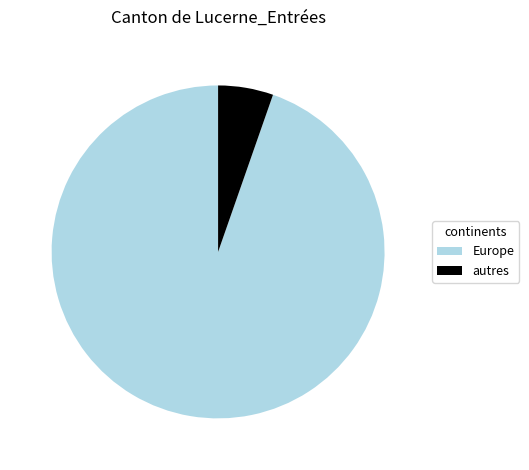

Rank the categories by value from lowest to highest.

autres, Europe